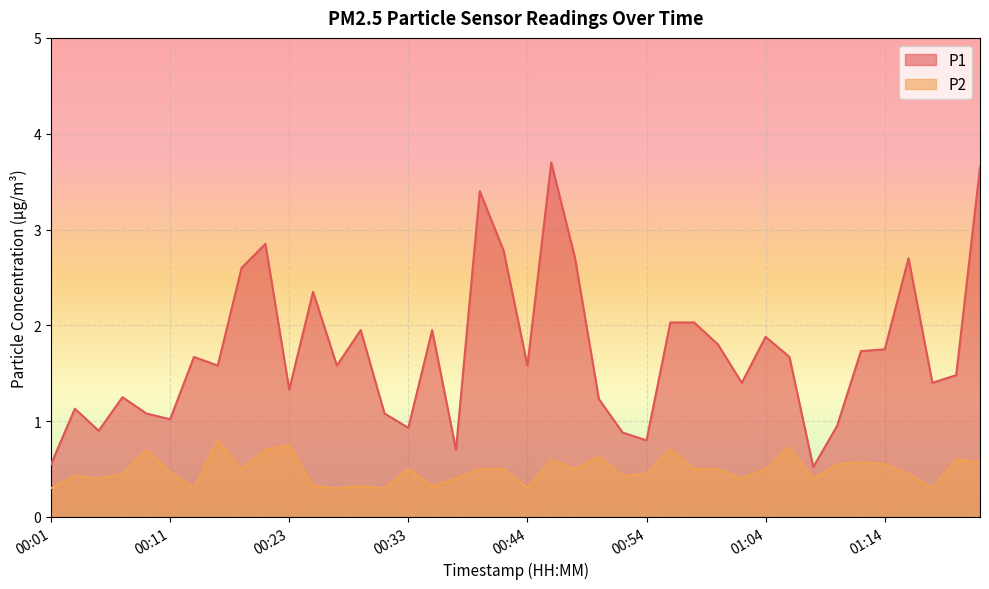

What is the sum of the P1 values at 00:33 and 00:39?

4.3